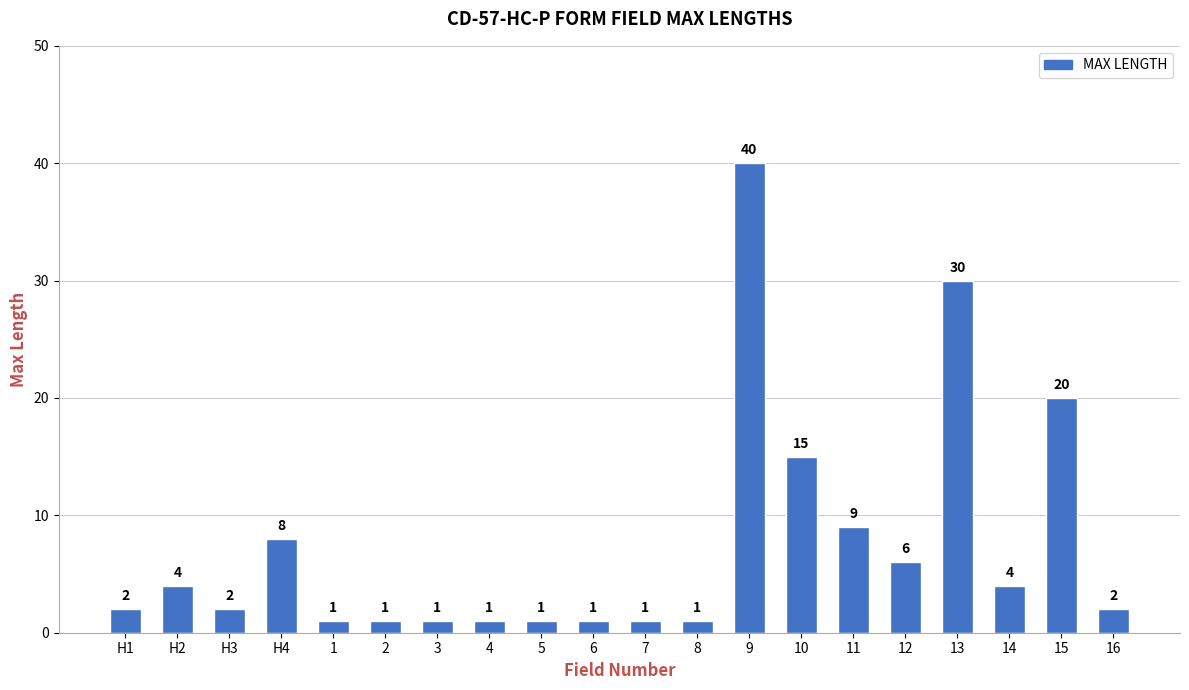

What is the difference between the values at 13 and H1?

28